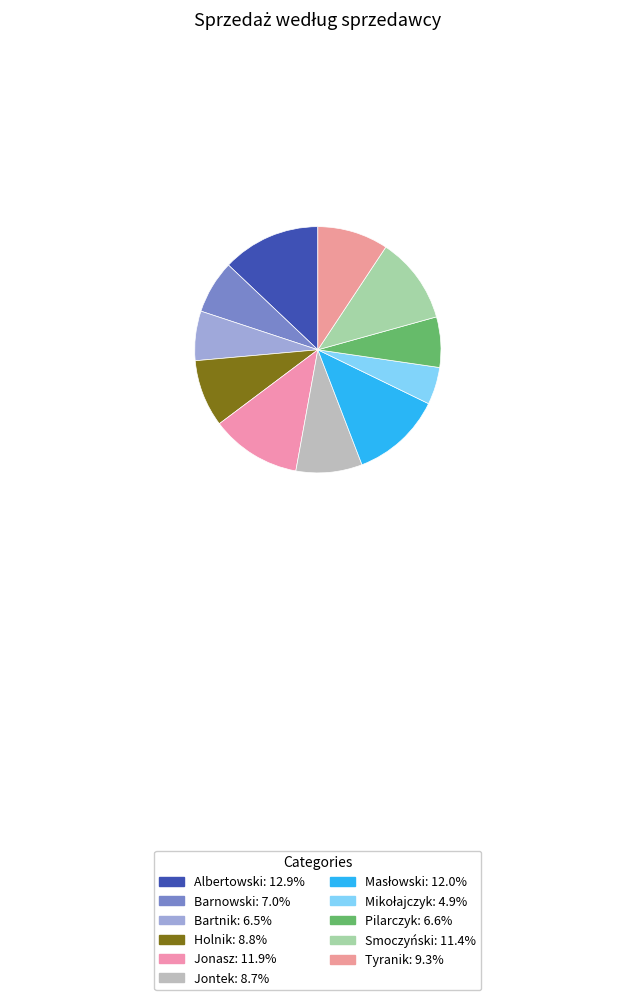

Approximately how many times larger is the value at Pilarczyk compared to Bartnik?

1.0